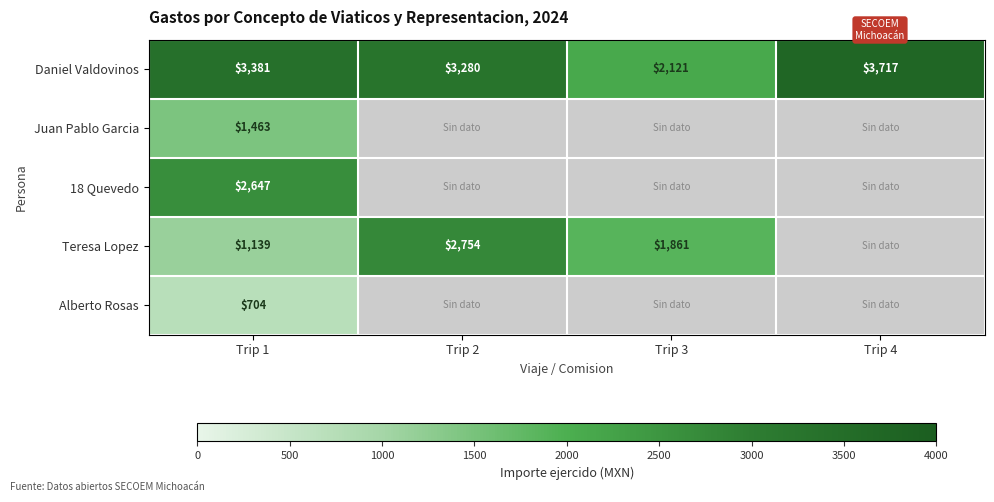

What is the greatest value displayed?

3716.6